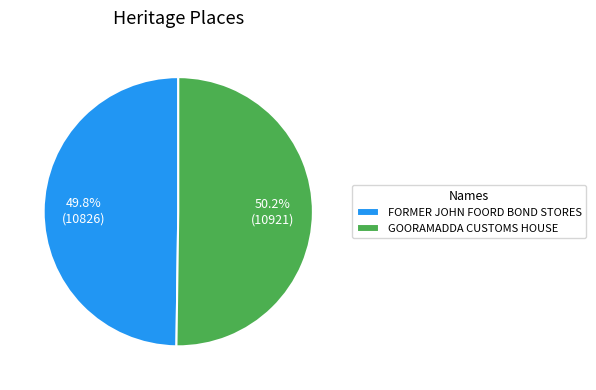

What is the ratio of the value at FORMER JOHN FOORD BOND STORES to the value at GOORAMADDA CUSTOMS HOUSE?

1.0